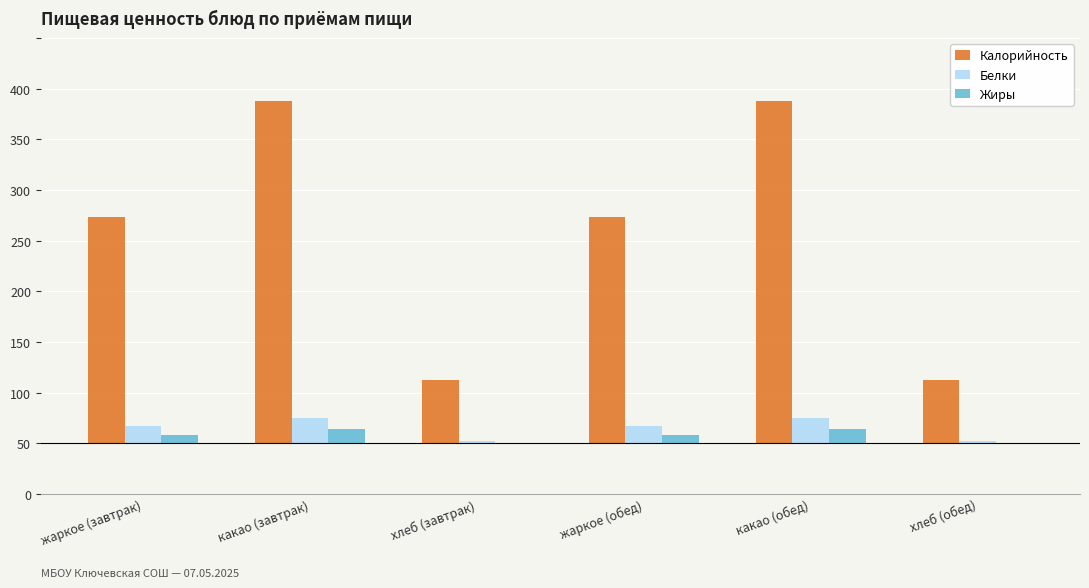

Where is Белки nearest to the value 13?

жаркое (завтрак)